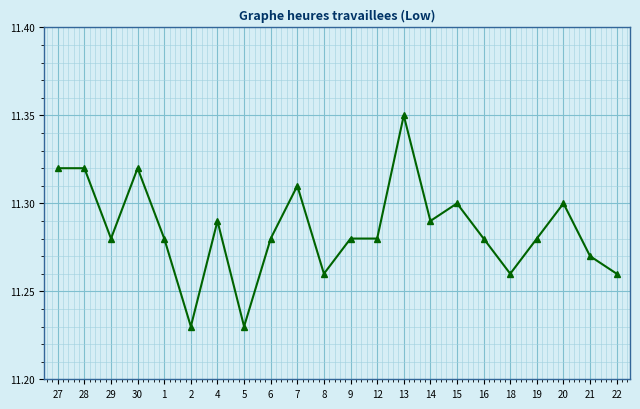

At which category does the data reach its first local valley?

29